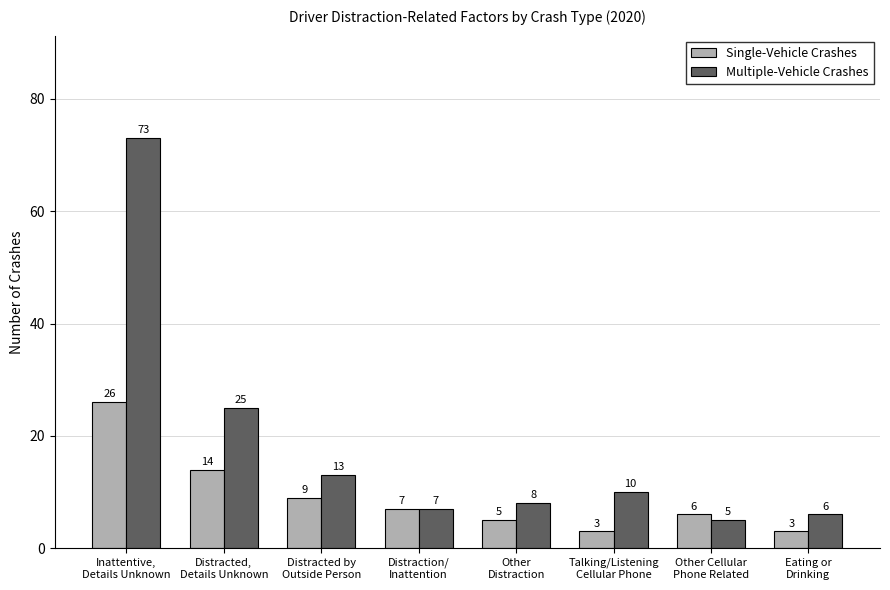

Rank the series by their maximum value, from highest to lowest.

Multiple-Vehicle Crashes, Single-Vehicle Crashes